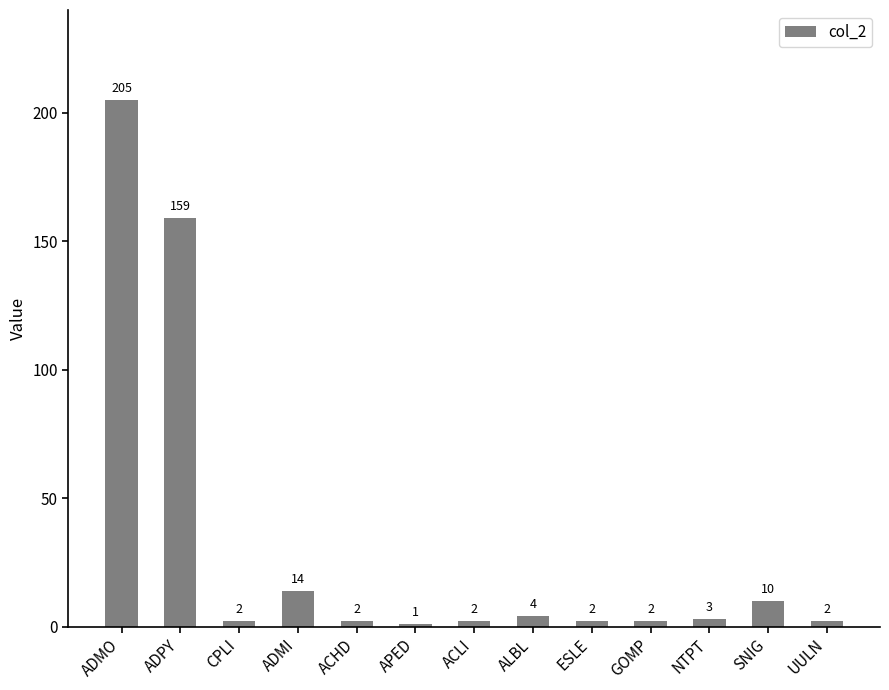

Where does the data first go above 2?

ADMO